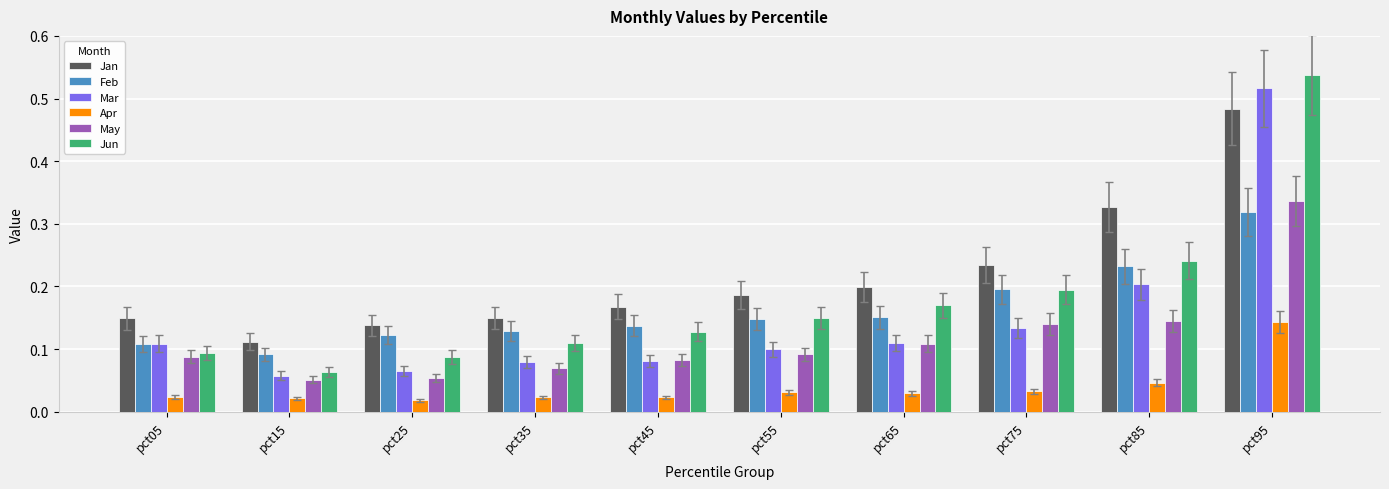

The value of May at pct45 is 0.1. True or false?

True